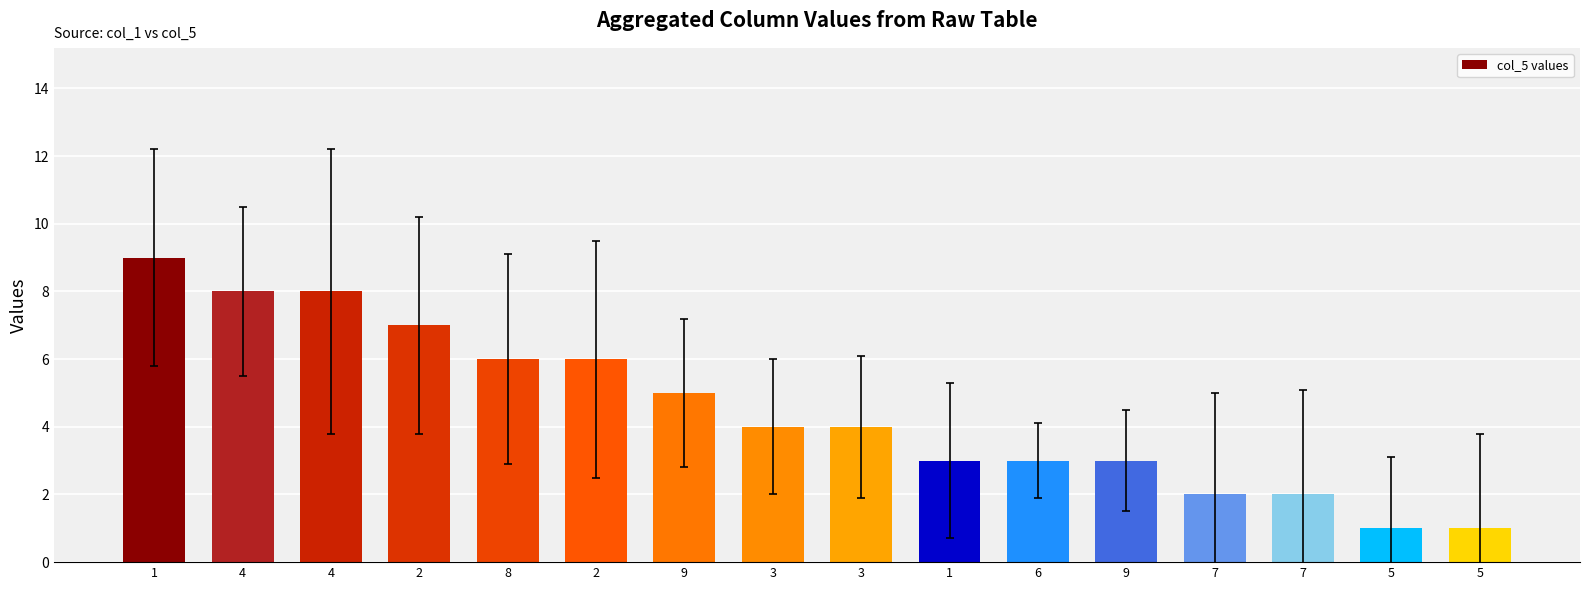

Is it true that the value at 9 is 2?

False